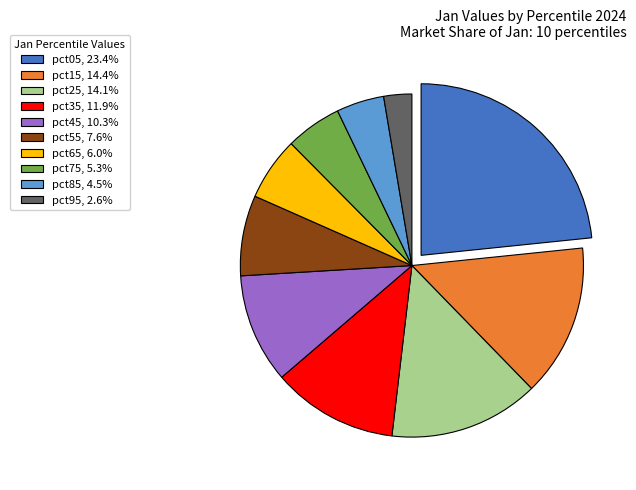

Do pct55, 7.6% and pct05, 23.4% together represent more than half of the pie?

No